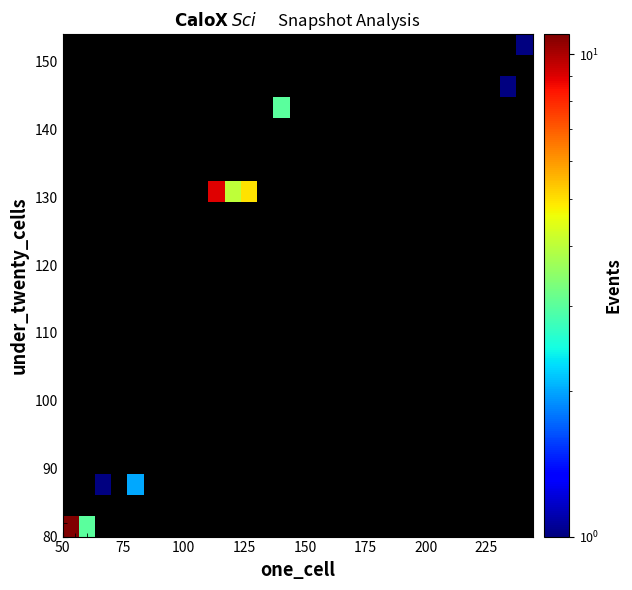

How many distinct data groups are displayed?

24